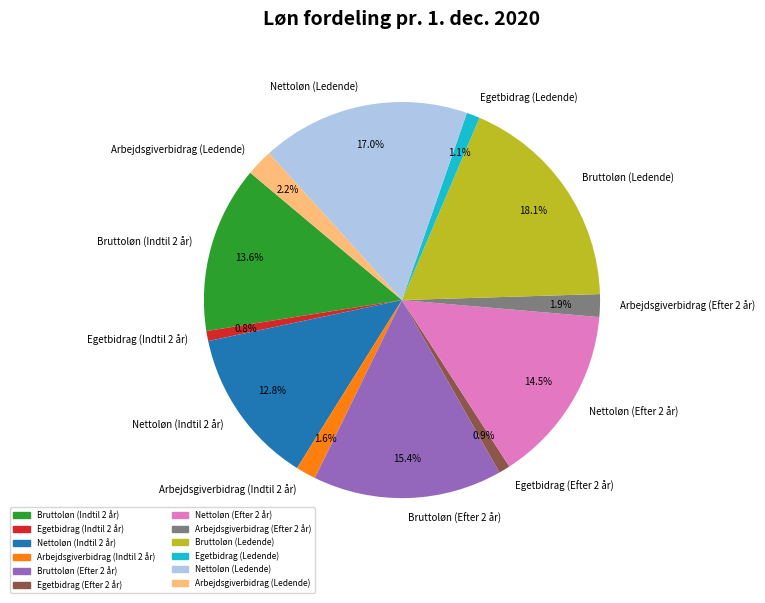

Combined, do Arbejdsgiverbidrag (Ledende) and Egetbidrag (Ledende) account for over 50%?

No